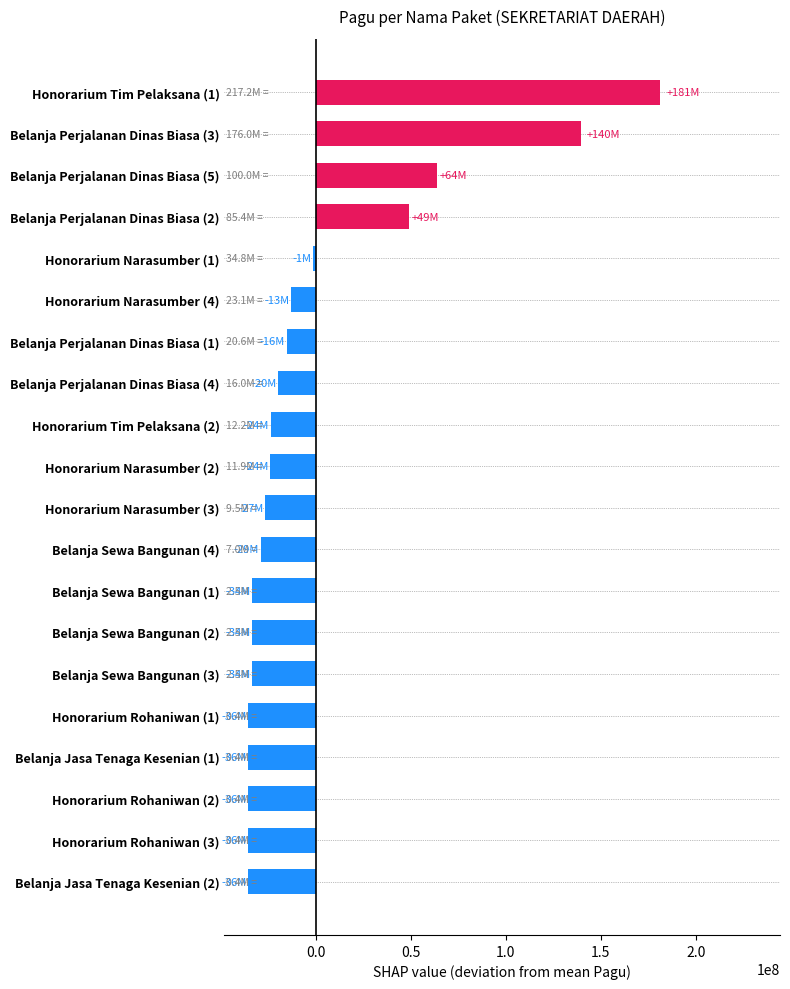

The value at Honorarium Narasumber (2) is -40666318. True or false?

False